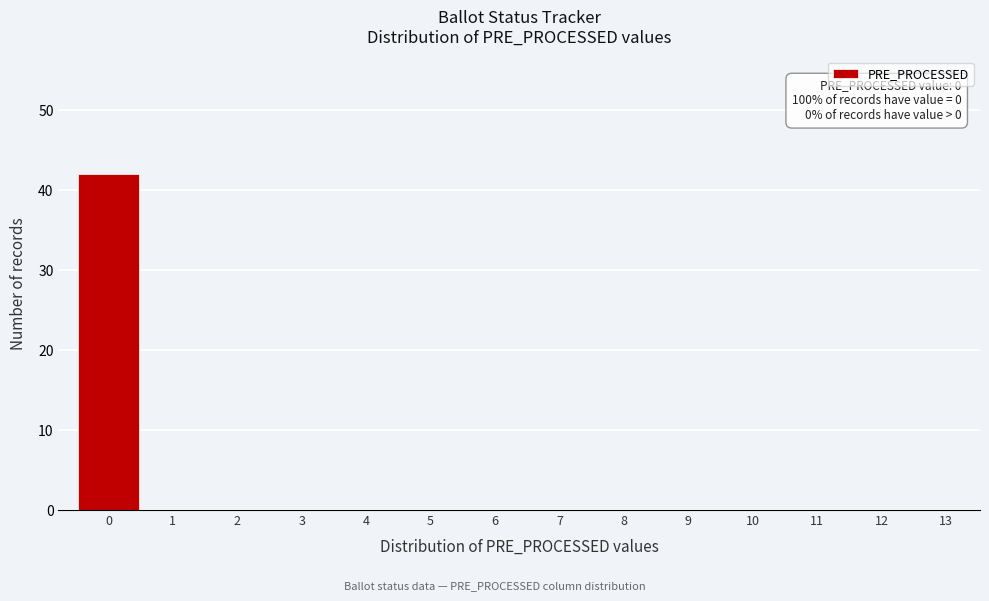

Reading left to right, transcribe all the data shown in this chart.

0=42	1=0	2=0	3=0	4=0	5=0	6=0	7=0	8=0	9=0	10=0	11=0	12=0	13=0